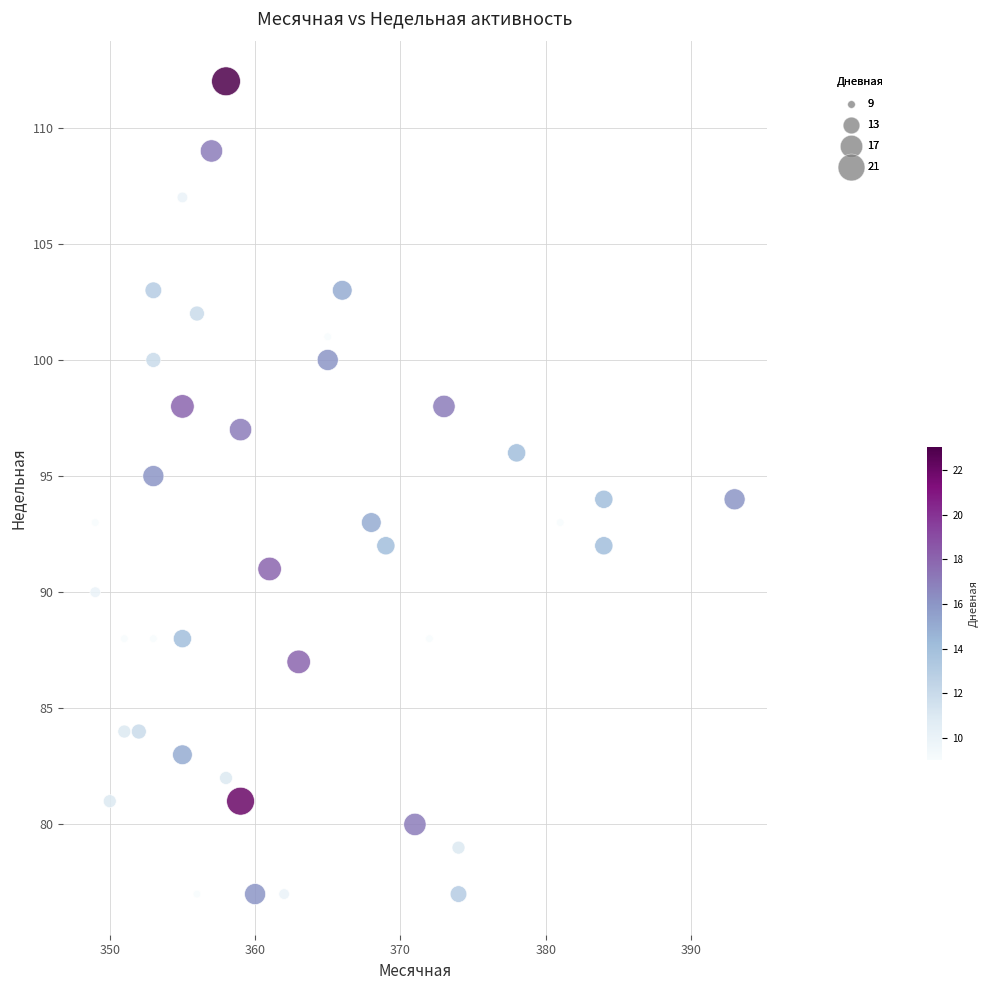

What is the range of X values (max minus min)?

44